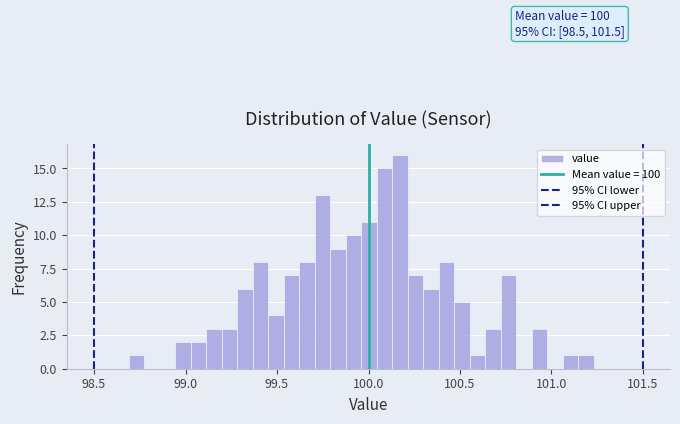

Read against the x-axis, roughly where is the centre of the tallest bar?

100.15